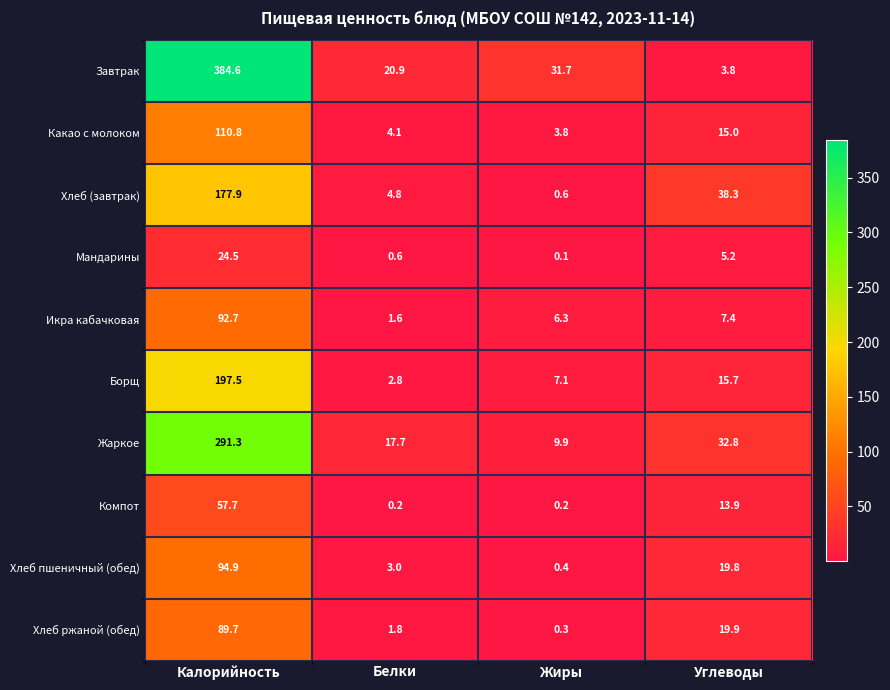

Where is Компот nearest to the value 28?

Углеводы